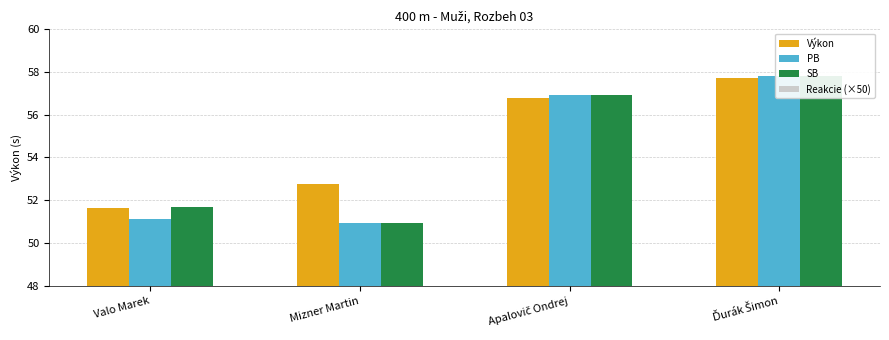

Is it true that PB equals 99.3 at Apalovič Ondrej?

False